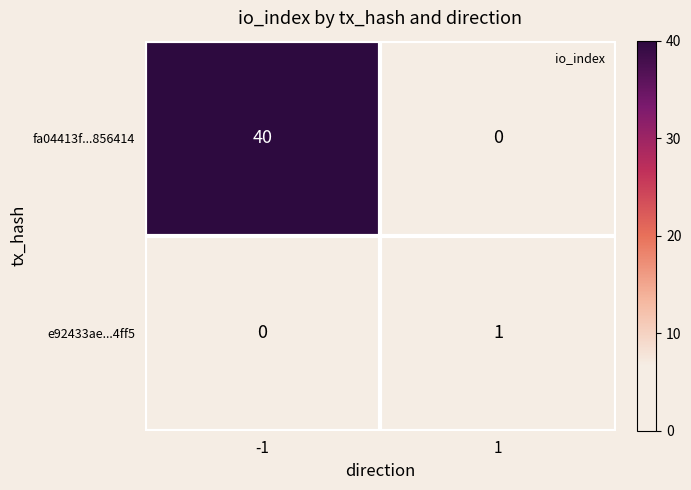

The e92433ae...4ff5 series shows 0 at -1. True or false?

True